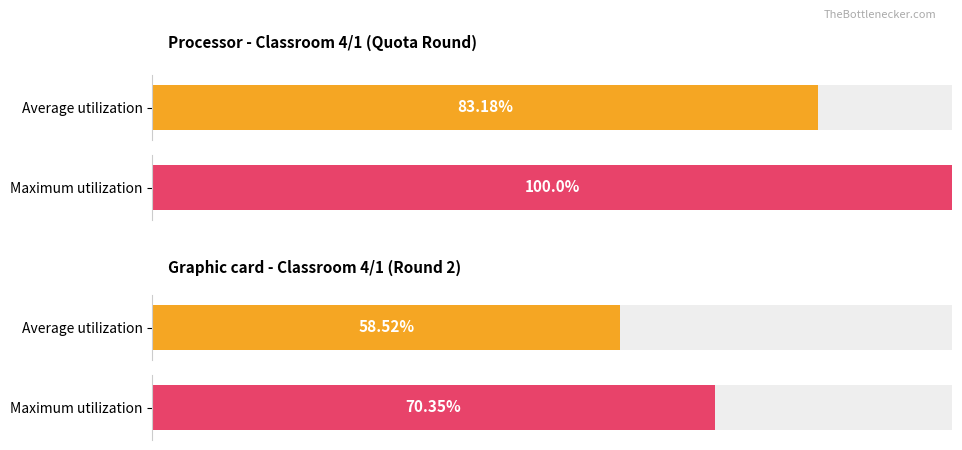

How many series are shown in this chart?

2